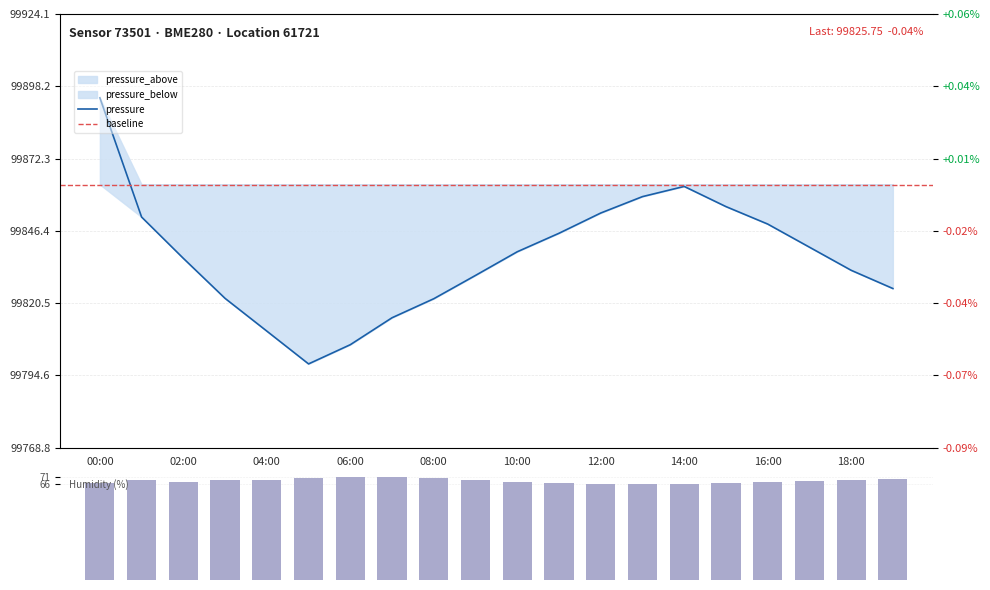

What is the sum of the pressure values at 04:00 and 17:00?

199651.1